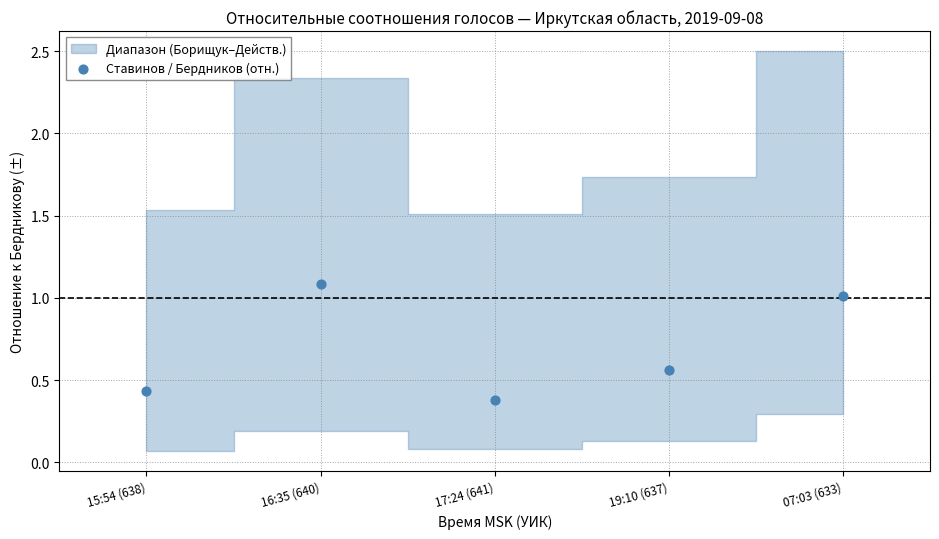

What is the average Y value?

0.7